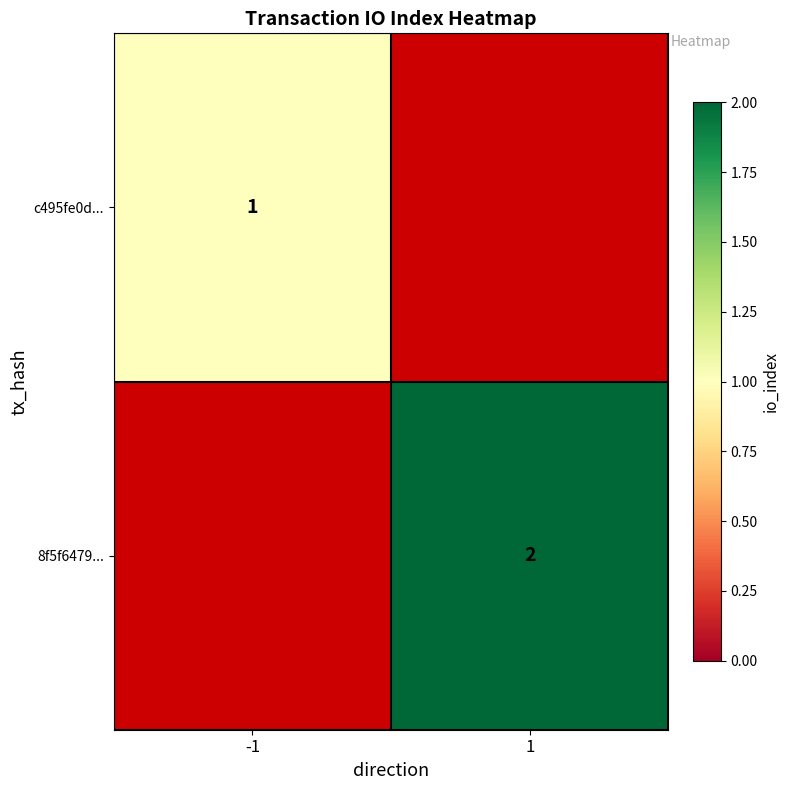

At how many categories does at least one series exceed 1?

1